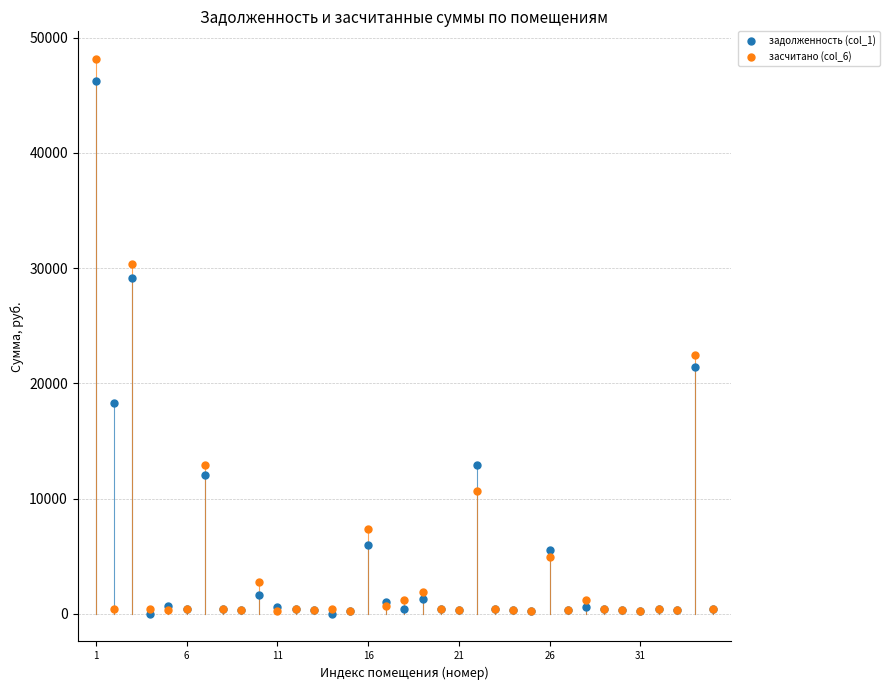

Across all series, what Y value is closest to 24074?

22496.3